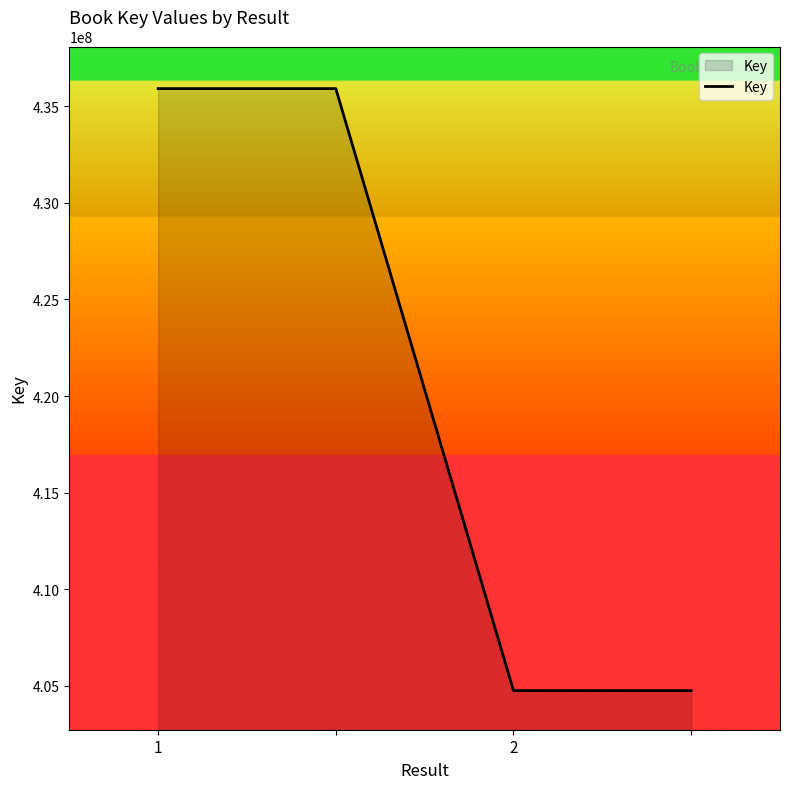

What is the smallest value displayed?

404754695